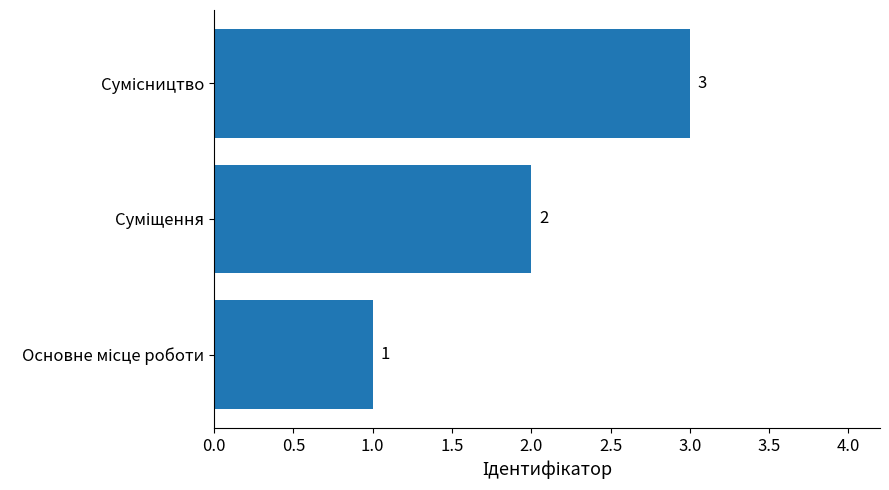

Count the values in the range 1 to 3.

3